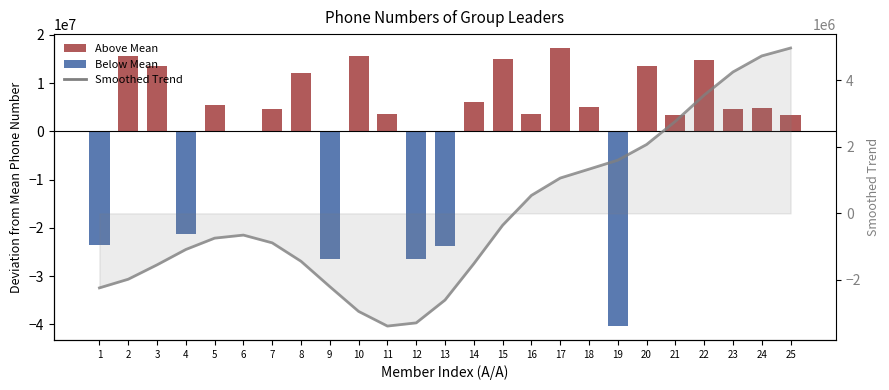

The Phone Number Deviation series shows -5681884.5 at 4. True or false?

False